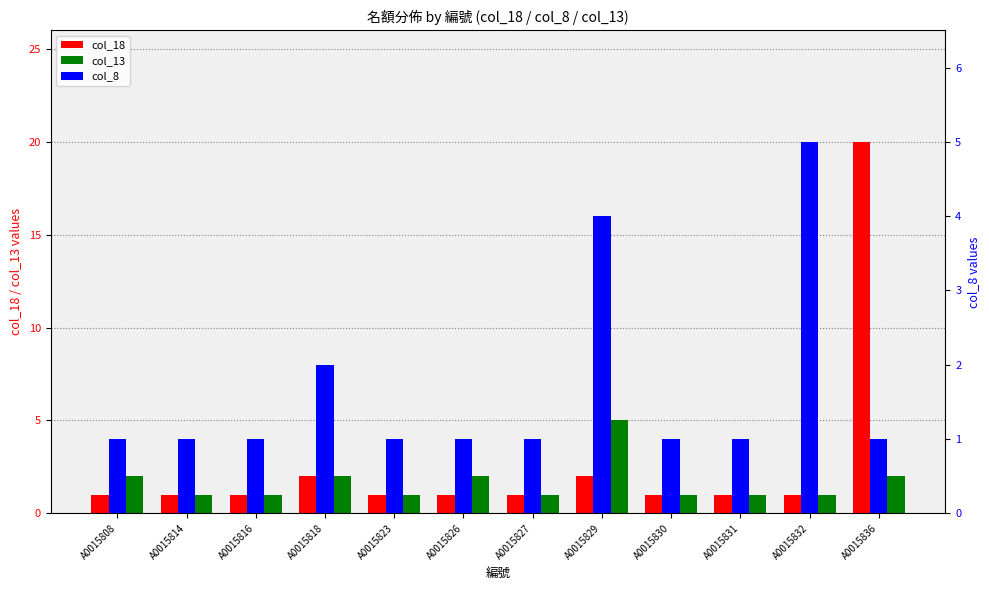

What is the value of the col_18 bar at the 11th from the left?

1